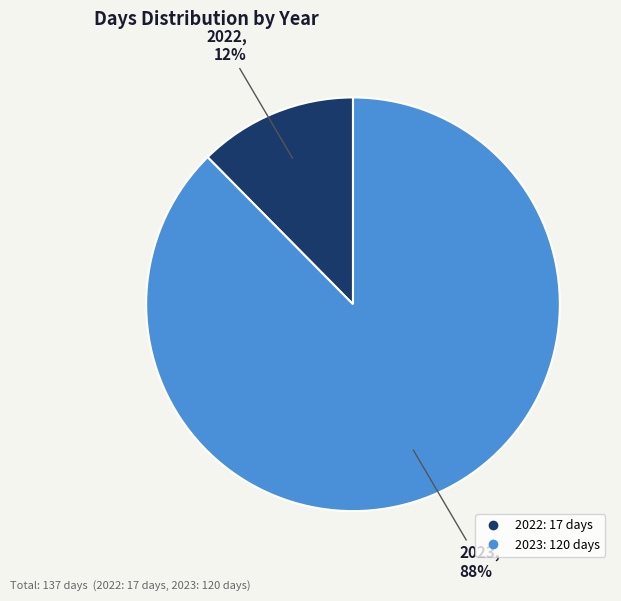

Which has a higher value, 2023 or 2022?

2023